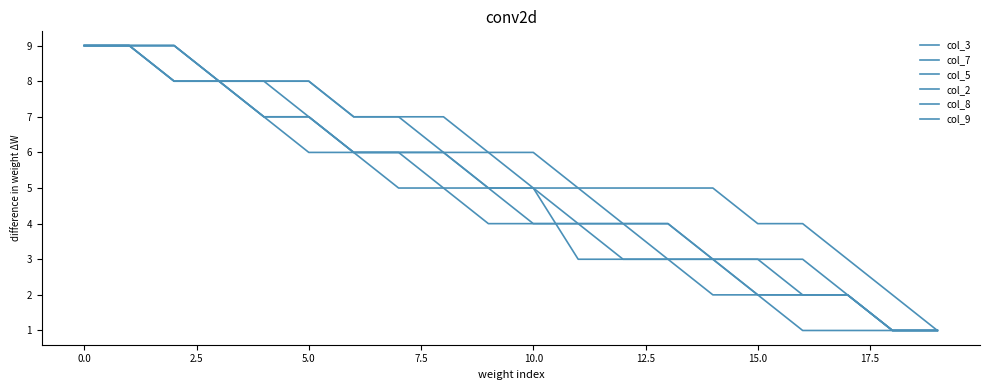

What is the label of the 10th point from the right?

10